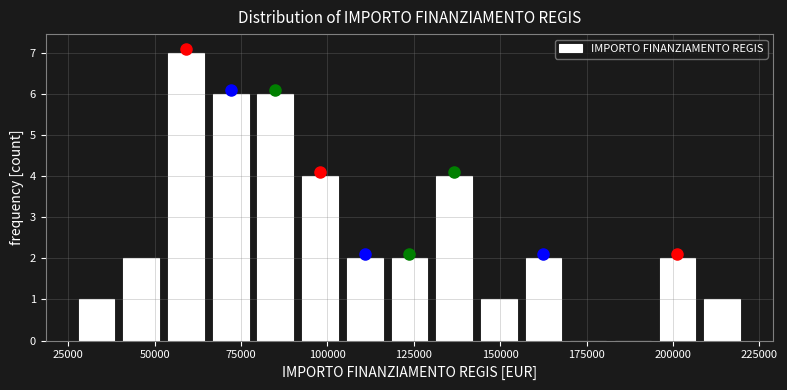

Read against the x-axis, roughly where is the centre of the tallest bar?

60000